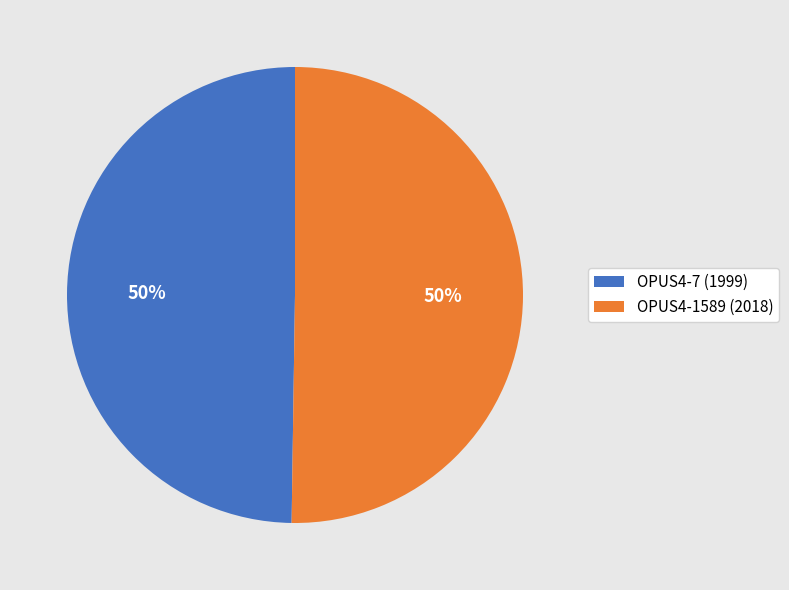

Is the sum of OPUS4-1589 and OPUS4-7 greater than half?

Yes